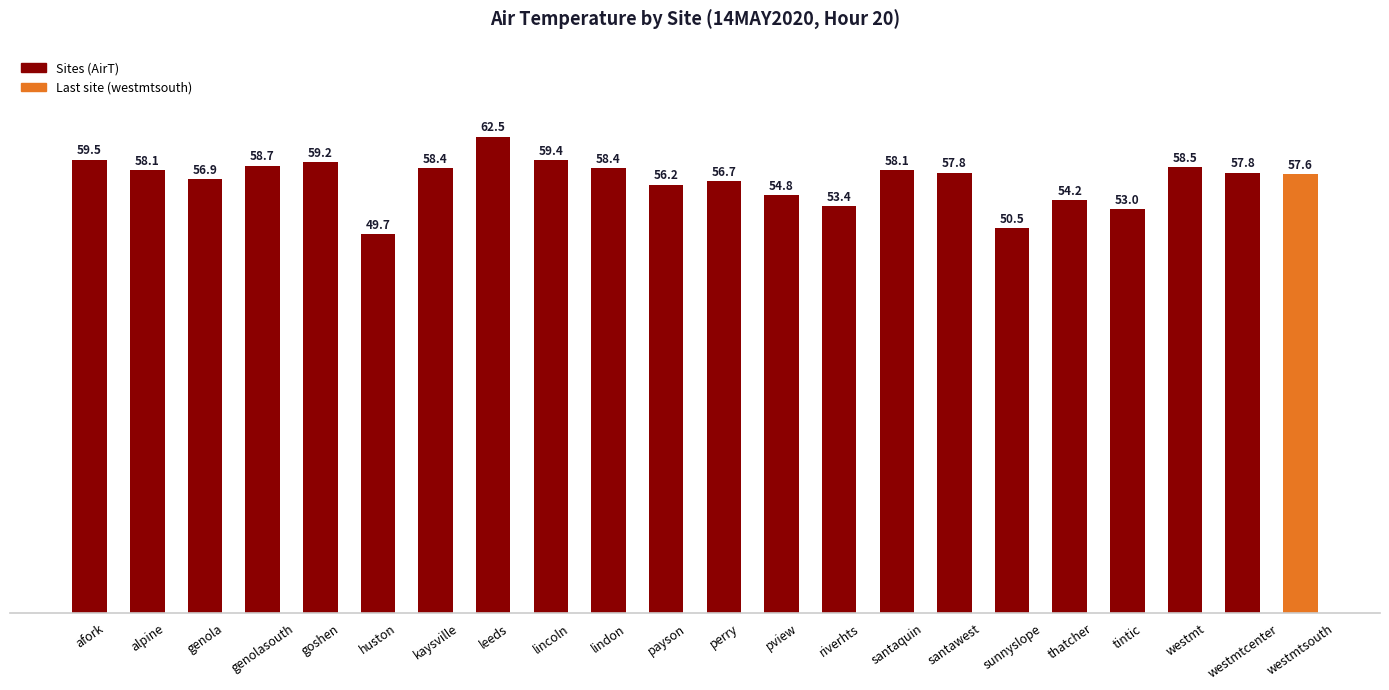

What is the ratio of the value at lincoln to the value at westmtcenter?

1.0